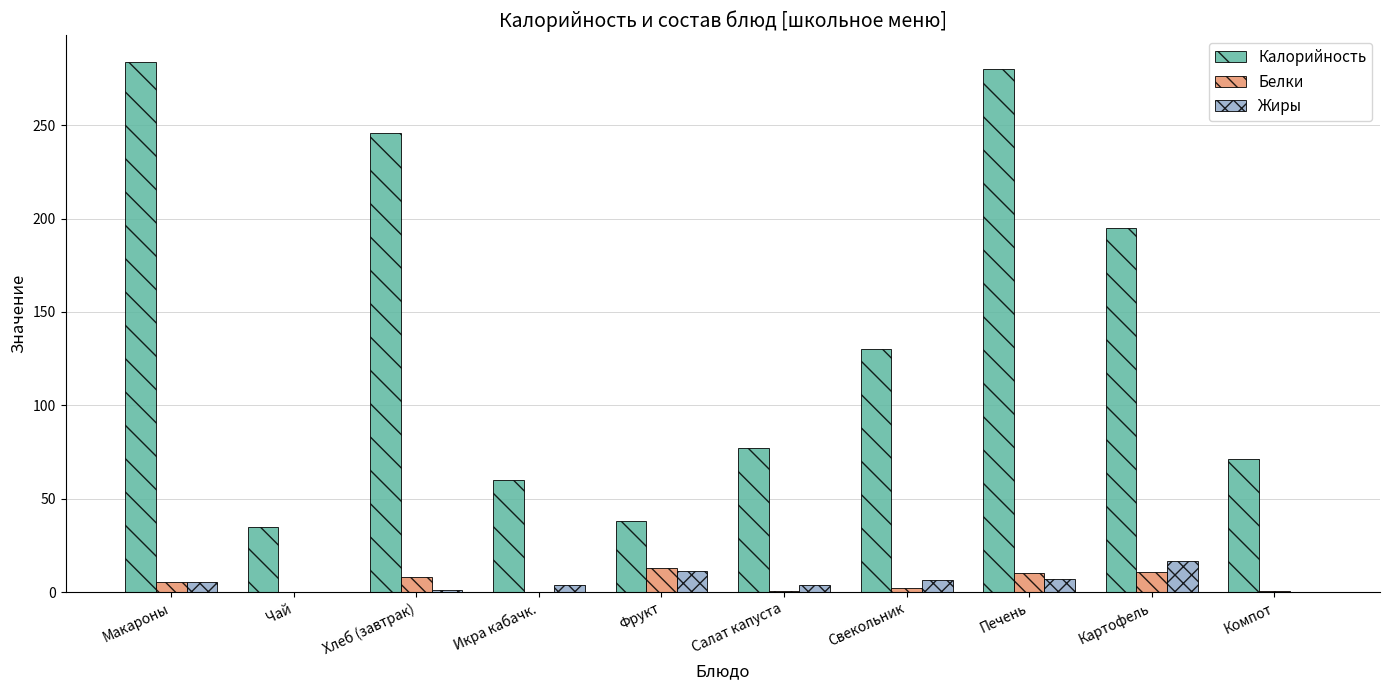

The value of Калорийность at Компот is 21.6. True or false?

False